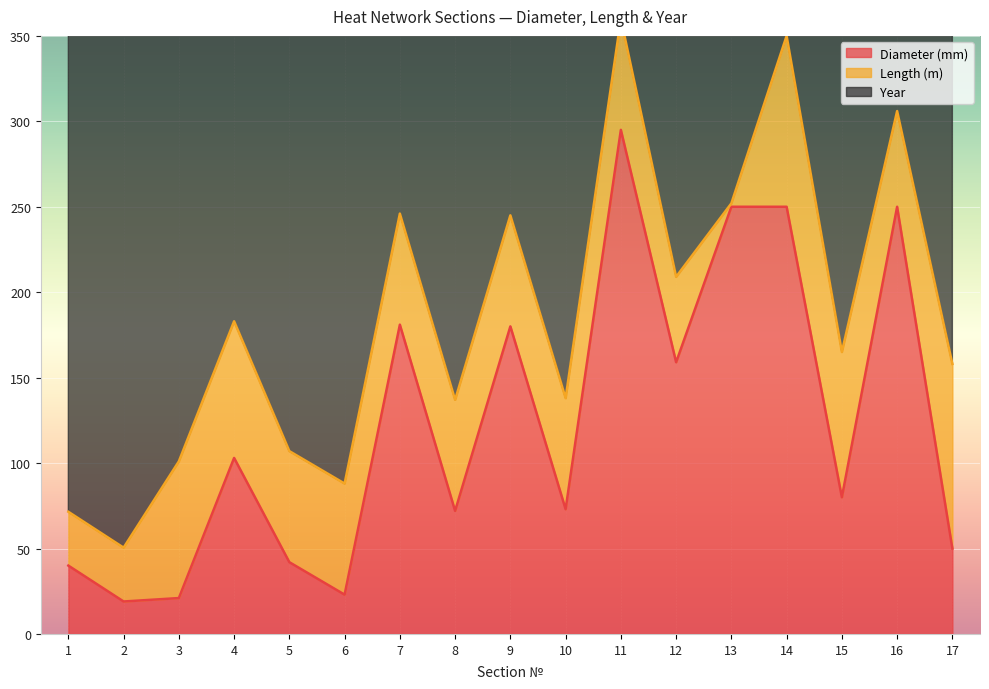

List the series in order of their peak value, lowest first.

Length (m), Diameter (mm), Year